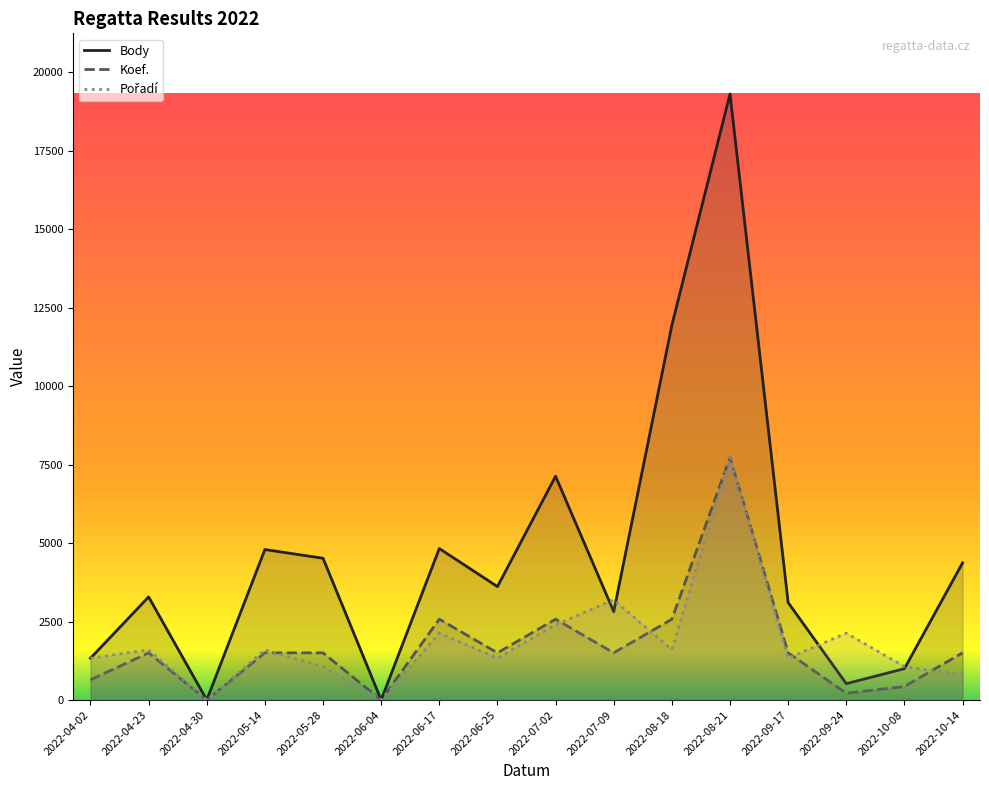

What is the maximum value shown in the chart?

19304.0